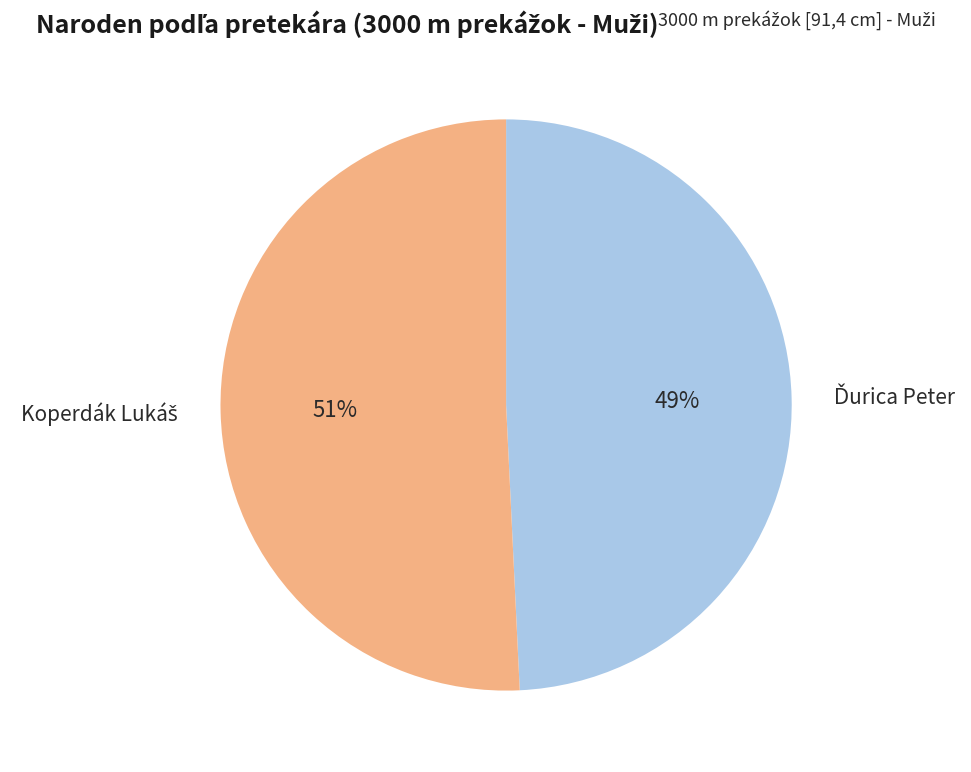

To the nearest percent, what is the average slice percentage?

50%